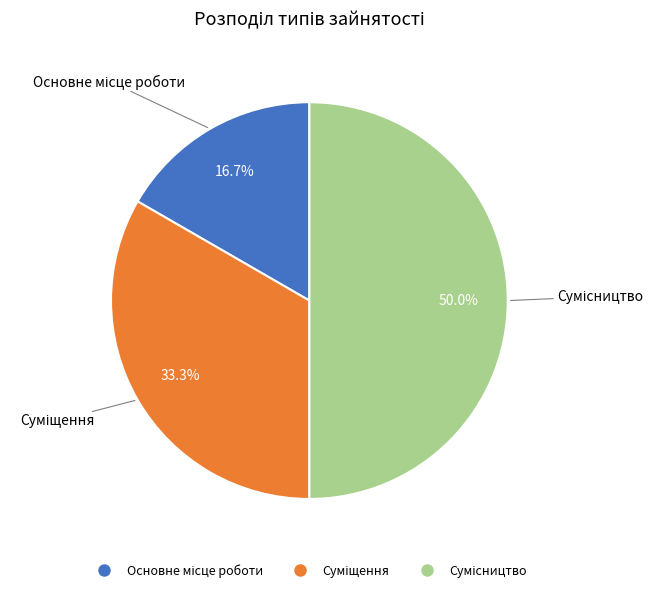

Rank the categories by value from lowest to highest.

Основне місце роботи, Суміщення, Сумісництво